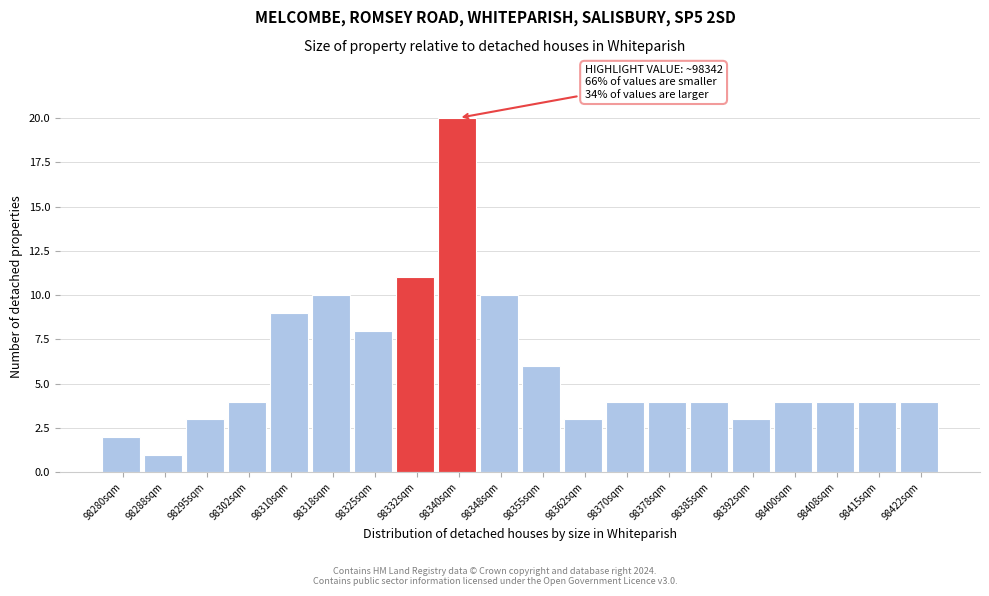

Reading left to right, list all the values displayed in this chart.

98280sqm=2	98288sqm=1	98295sqm=3	98302sqm=4	98310sqm=9	98318sqm=10	98325sqm=8	98332sqm=11	98340sqm=20	98348sqm=10	98355sqm=6	98362sqm=3	98370sqm=4	98378sqm=4	98385sqm=4	98392sqm=3	98400sqm=4	98408sqm=4	98415sqm=4	98422sqm=4